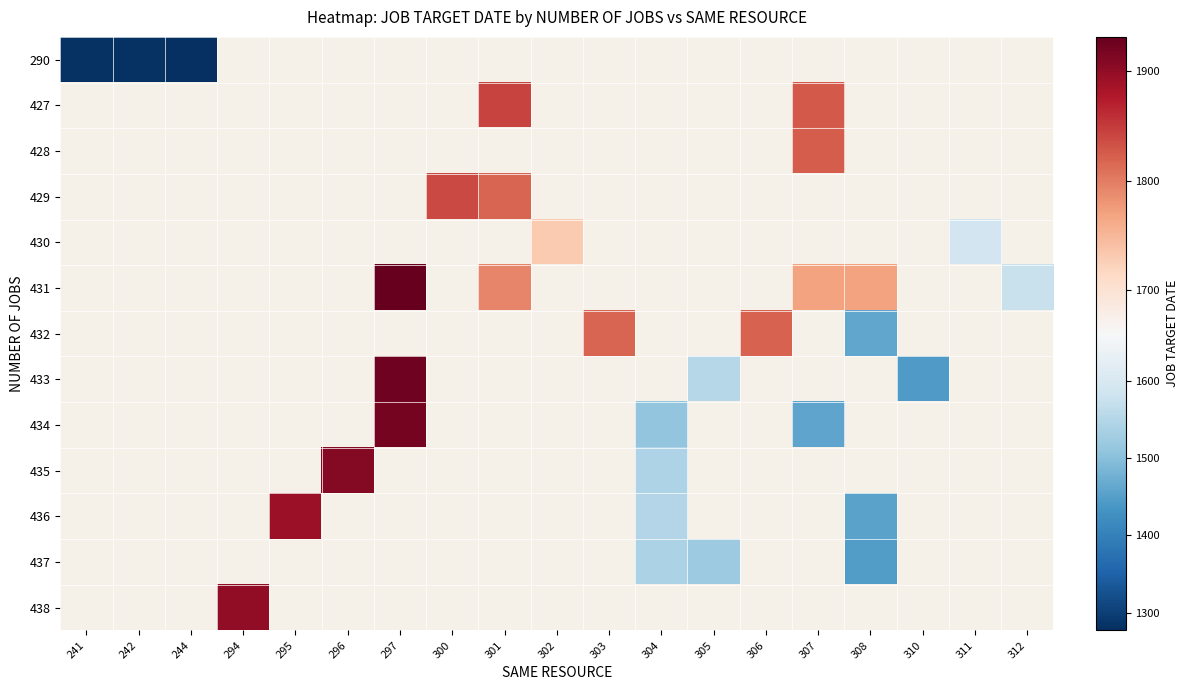

What is the approximate value of 290 at 242?

1280.0